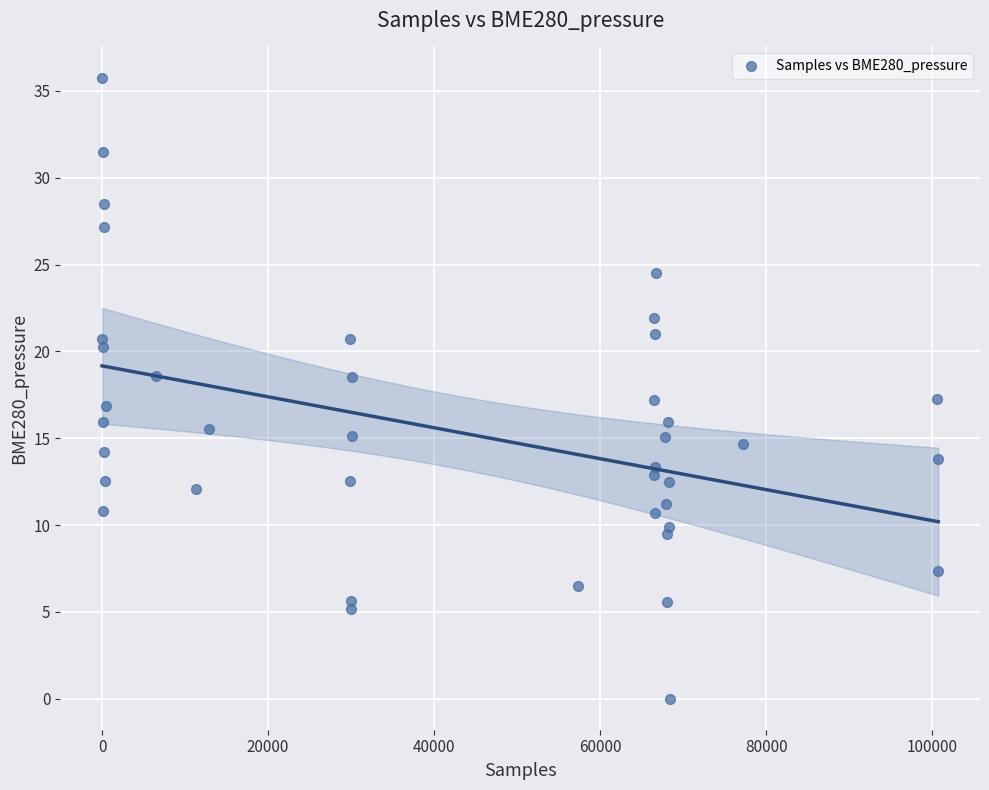

What is the range of Y values (max minus min)?

35.8